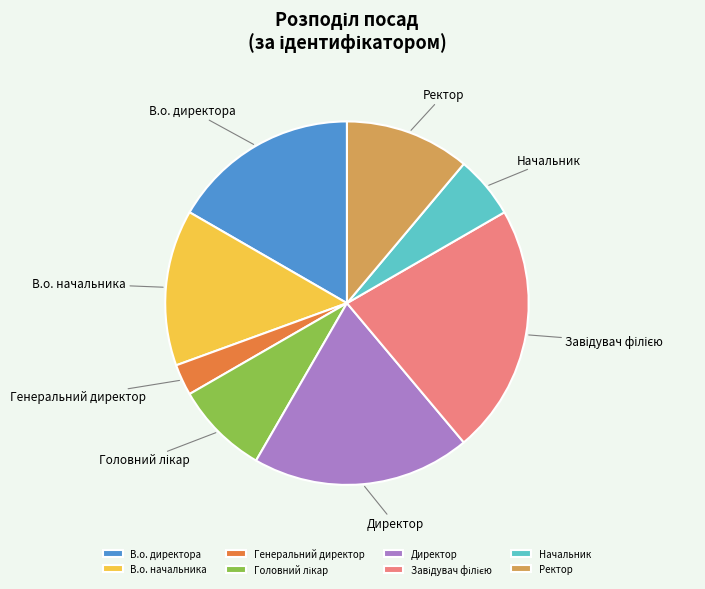

Which category has the smallest portion of the pie?

Генеральний директор